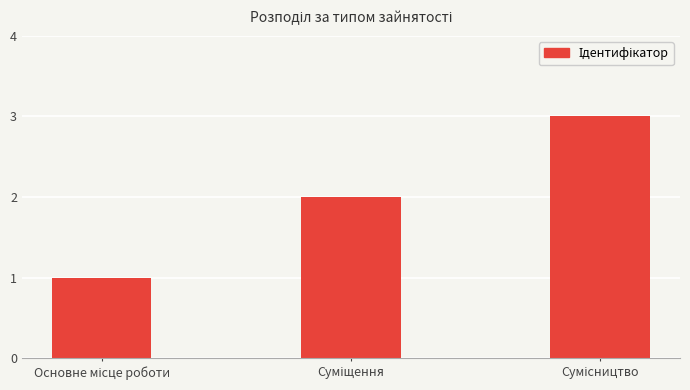

What is the maximum value shown in the chart?

3